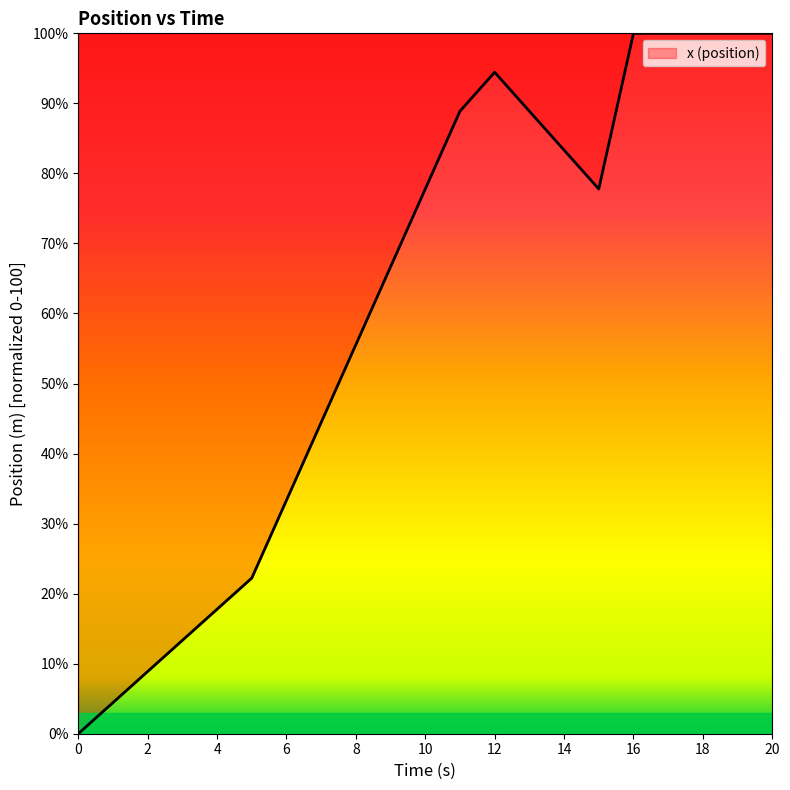

What is the difference between the maximum and minimum values?

100.0